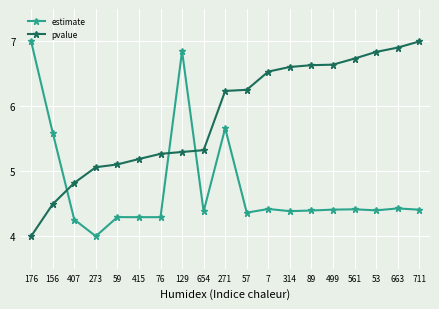

What is the sum of the estimate values at 53 and 76?

8.7